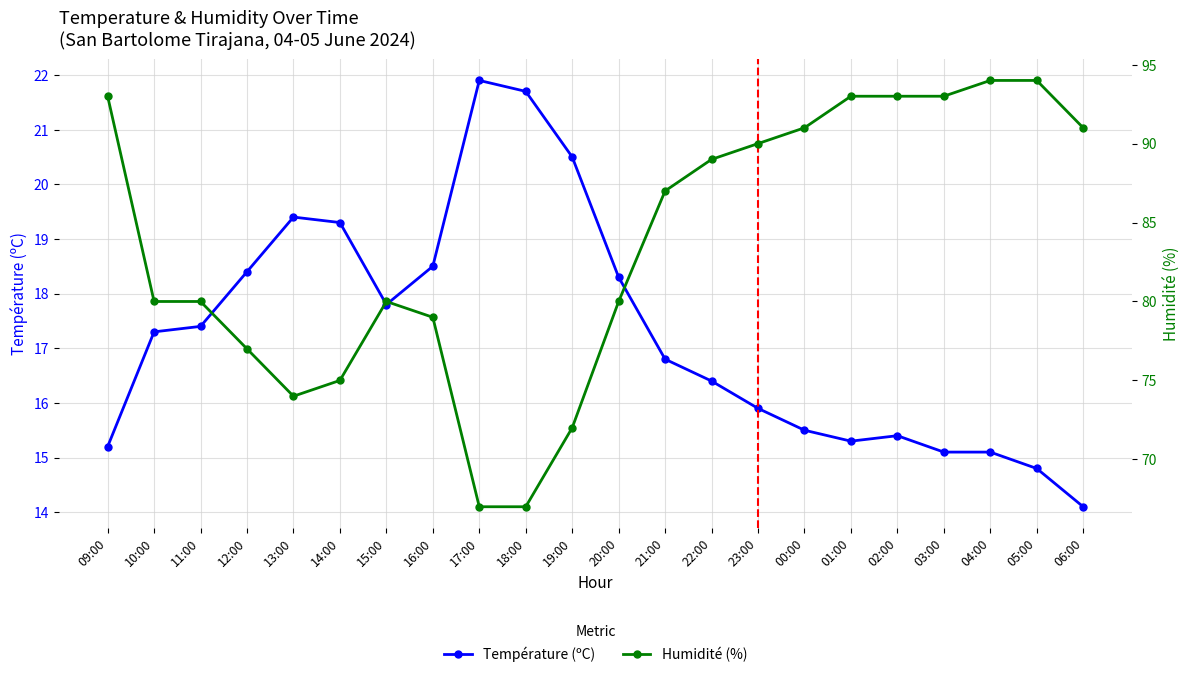

Where is Température (ºC) nearest to the value 18?

15:00